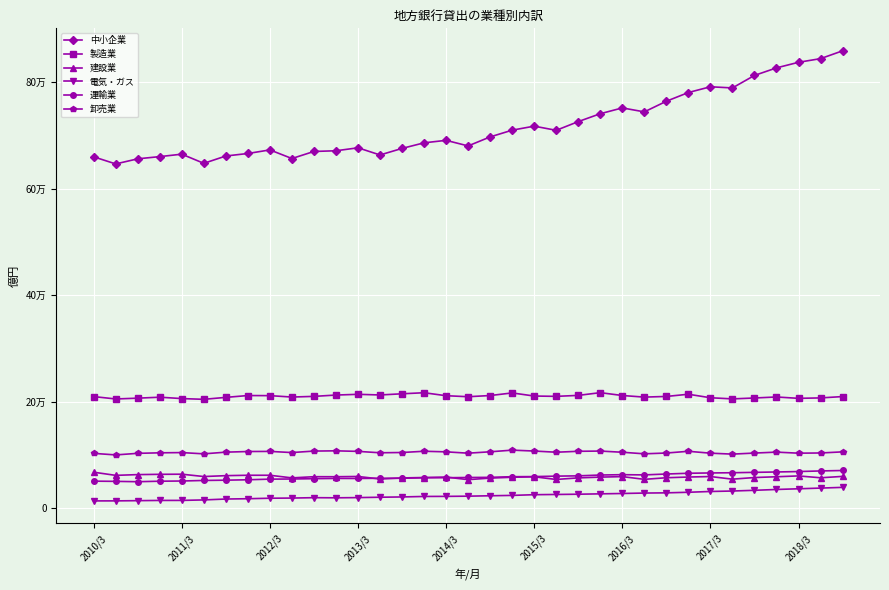

What are all the series names shown in the legend?

中小企業, 製造業, 建設業, 電気・ガス, 運輸業, 卸売業